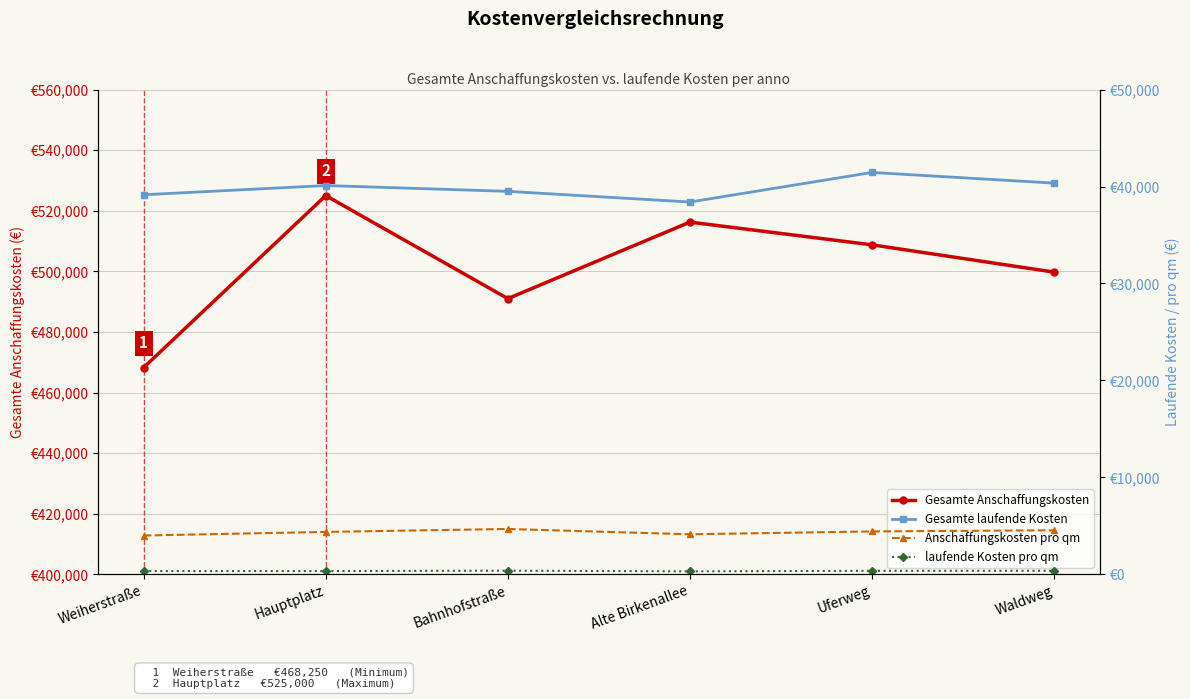

What is the maximum value shown in the chart?

525000.0